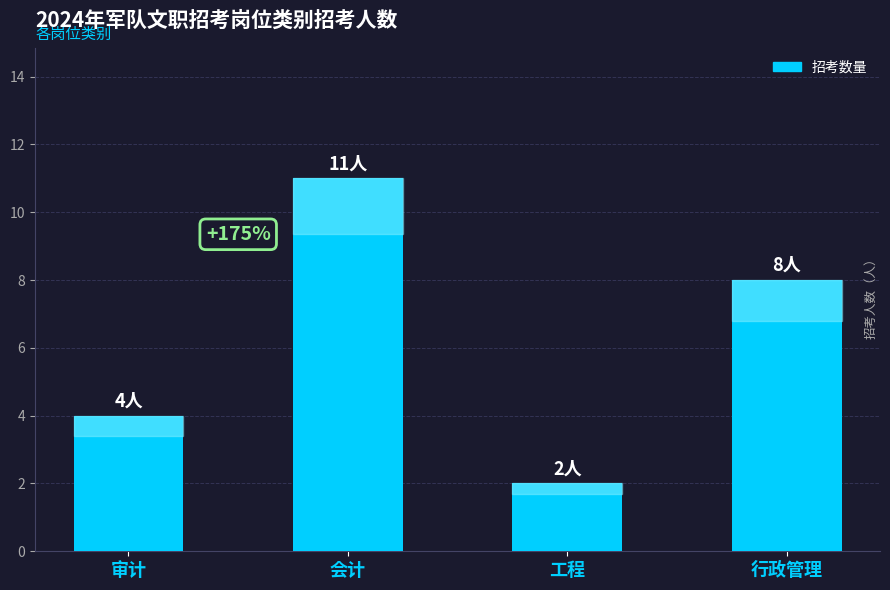

Reading left to right, list all the values displayed in this chart.

审计=4	会计=11	工程=2	行政管理=8